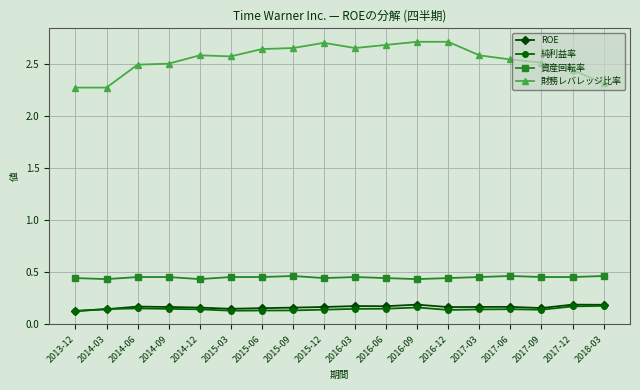

True or false: 財務レバレッジ比率 and ROE cross at least once.

False